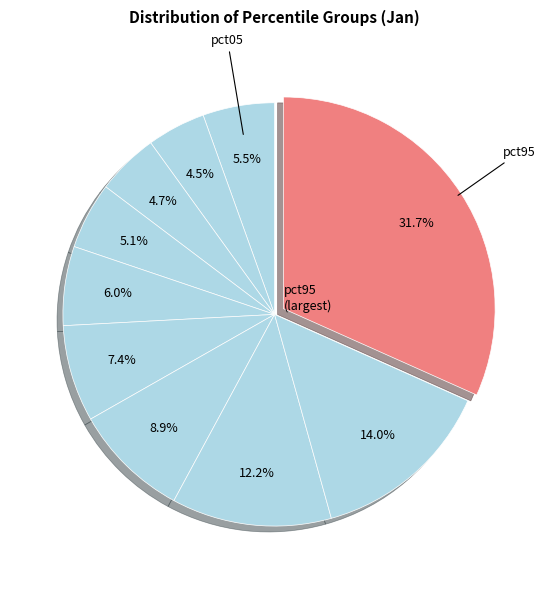

Does any single category account for the majority?

No